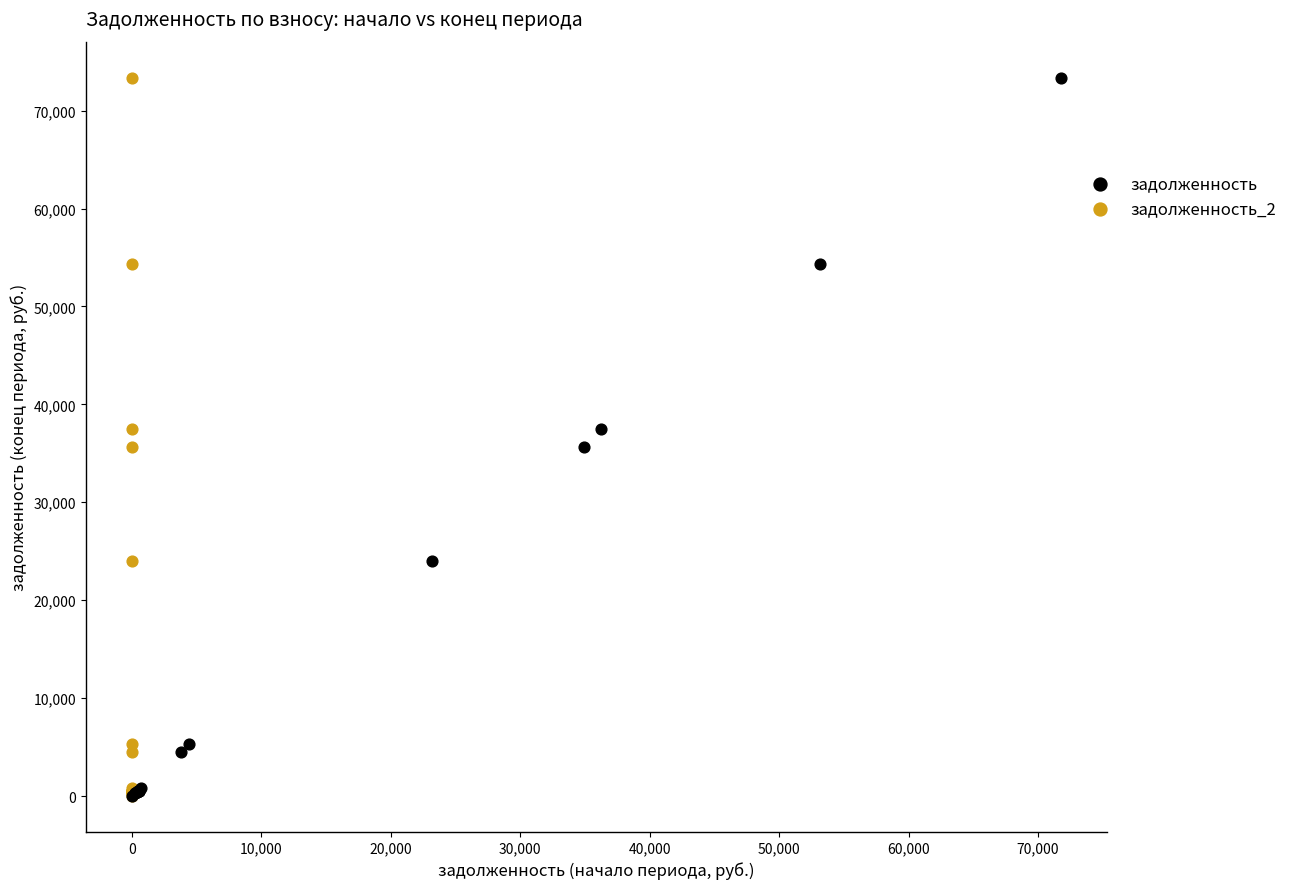

What are all the series names shown in the legend?

задолженность, задолженность_2